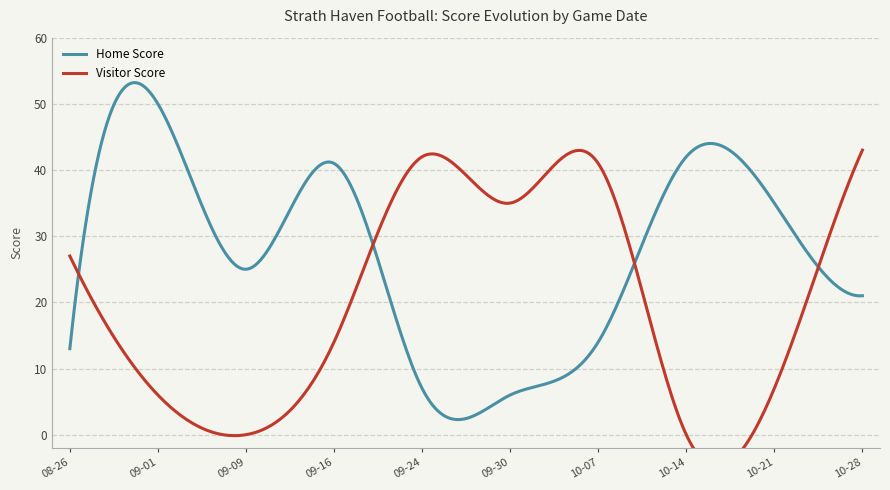

What is the sum of all Visitor Score values?

215